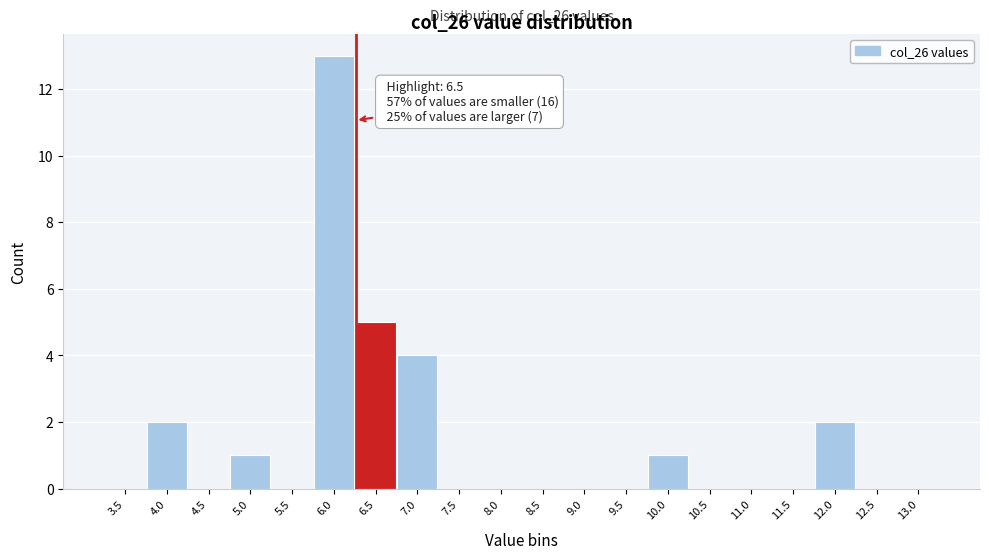

Reading right to left, list all the values displayed in this chart.

13.0=0	12.5=0	12.0=2	11.5=0	11.0=0	10.5=0	10.0=1	9.5=0	9.0=0	8.5=0	8.0=0	7.5=0	7.0=4	6.5=5	6.0=13	5.5=0	5.0=1	4.5=0	4.0=2	3.5=0